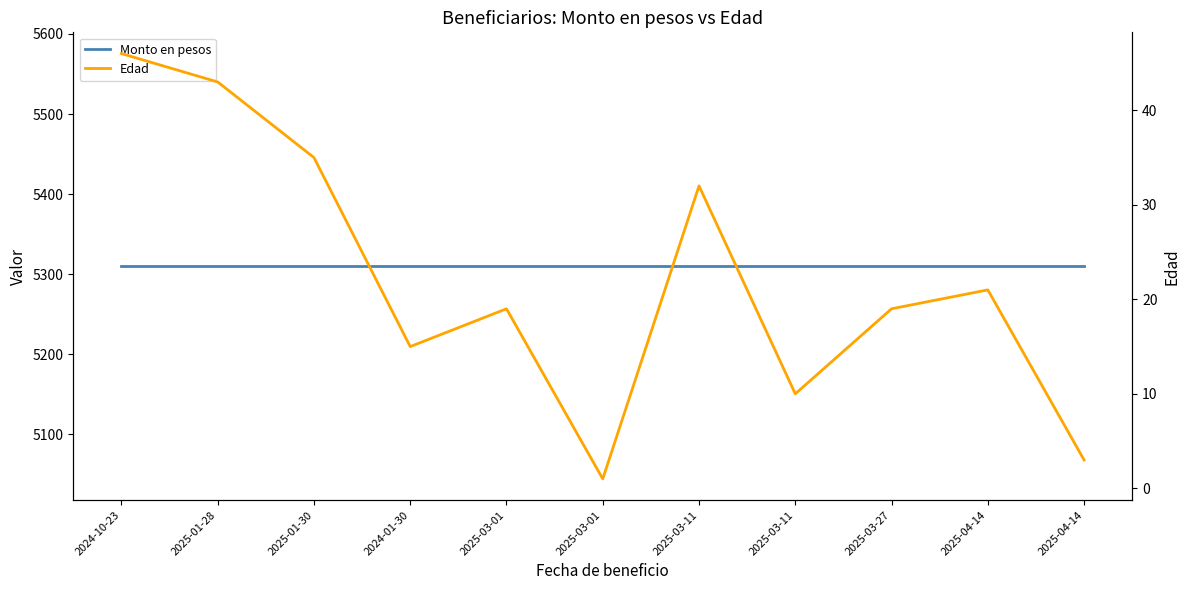

What is the total value across all series at 2025-03-27?

5329